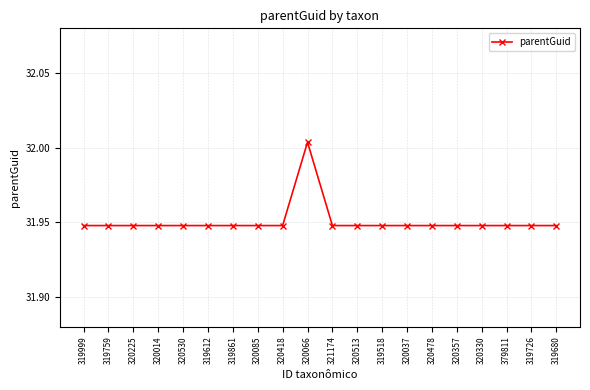

Is this an area chart (filled region under the line)?

No